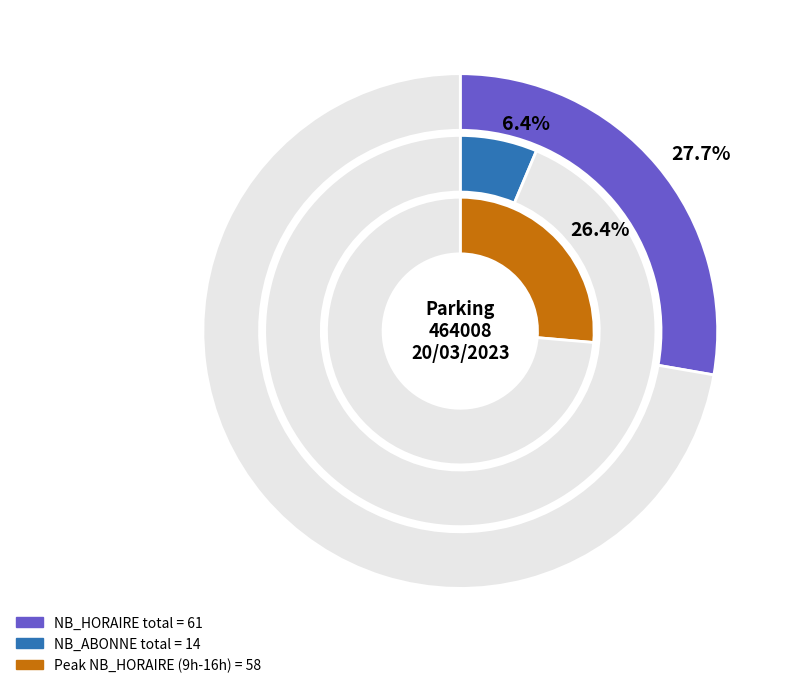

To the nearest percent, what percentage of the pie is 15?

7%